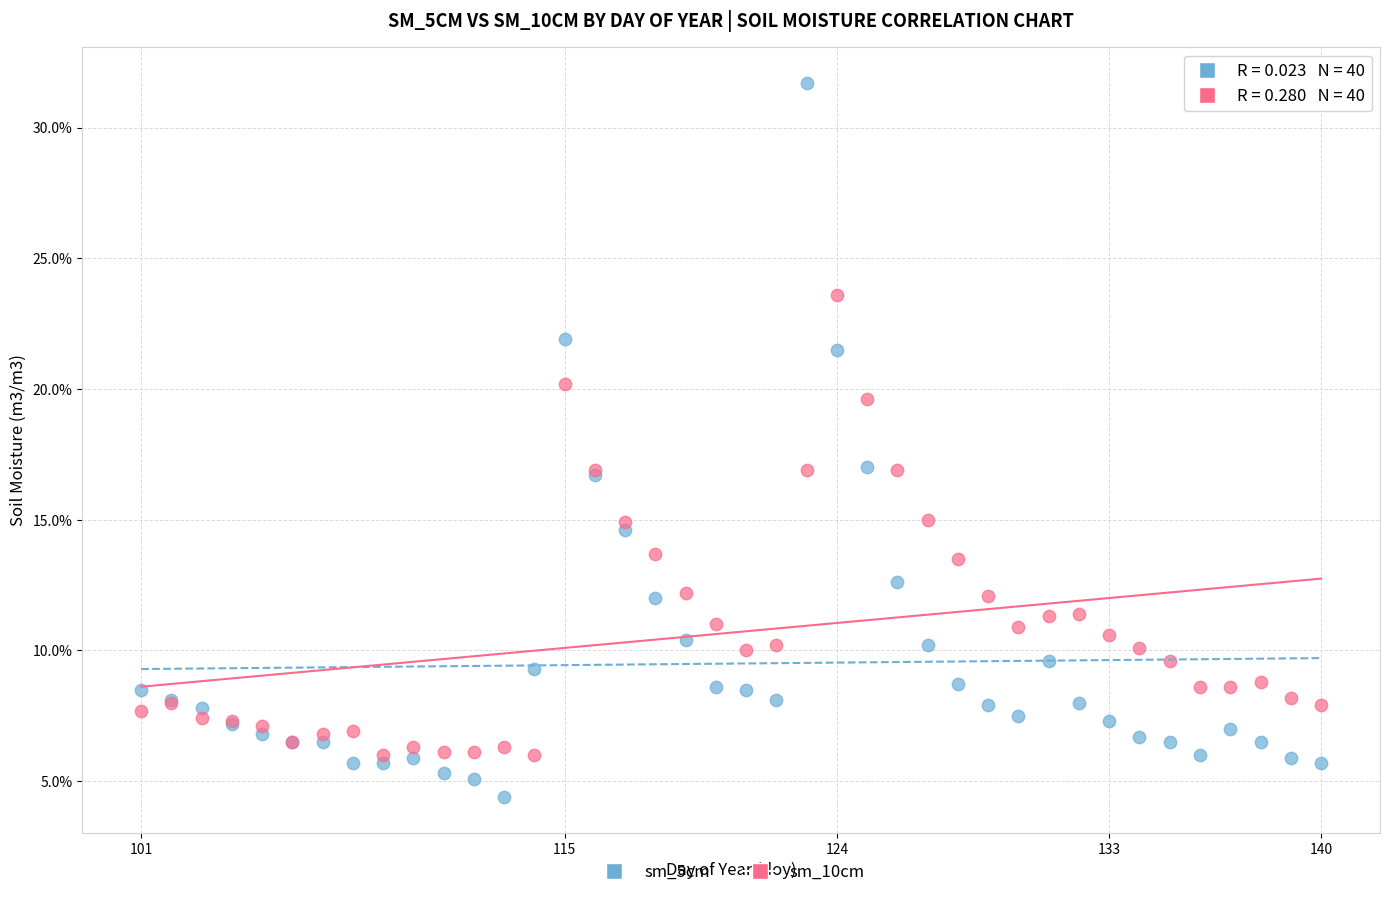

Which series reaches the maximum Y coordinate?

sm_5cm